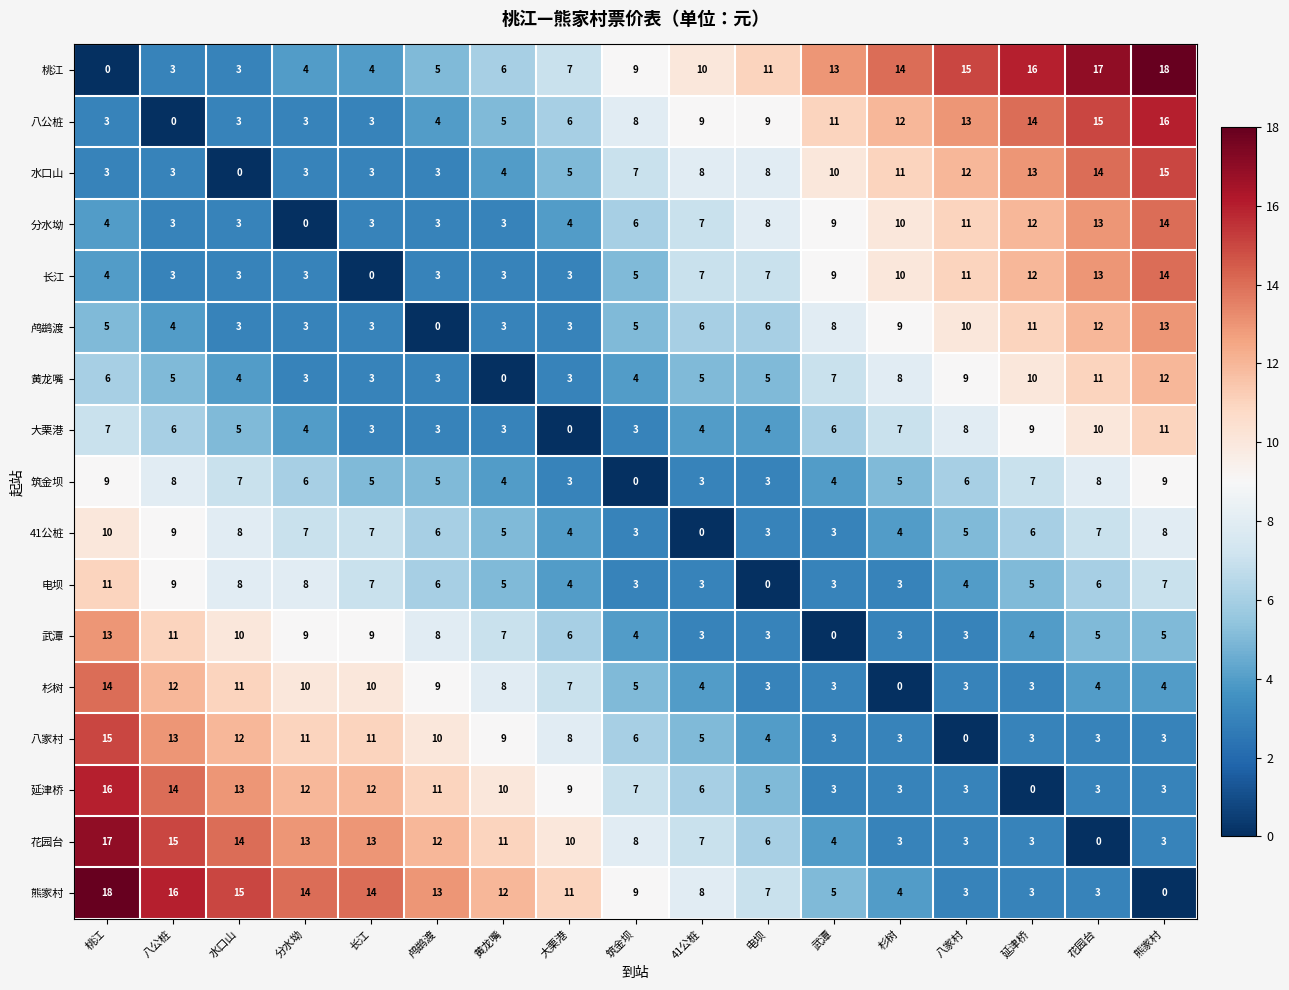

Where is 黄龙嘴 nearest to the value 6?

桃江